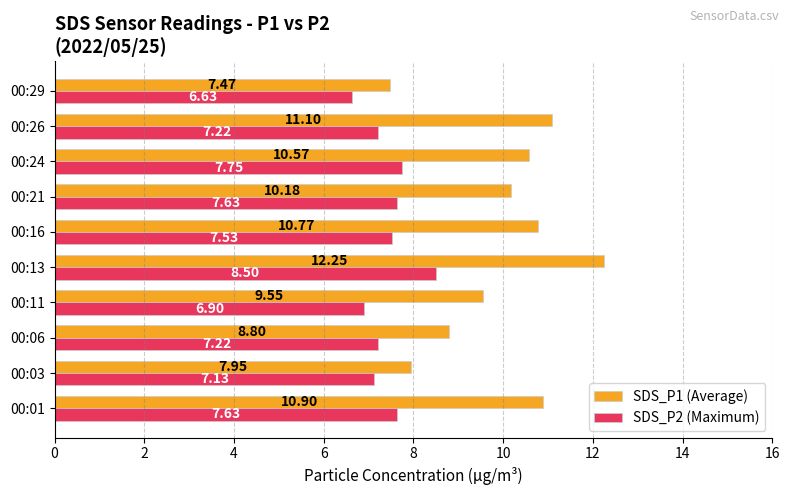

Rank the series by their maximum value, from highest to lowest.

SDS_P1 (Average), SDS_P2 (Maximum)